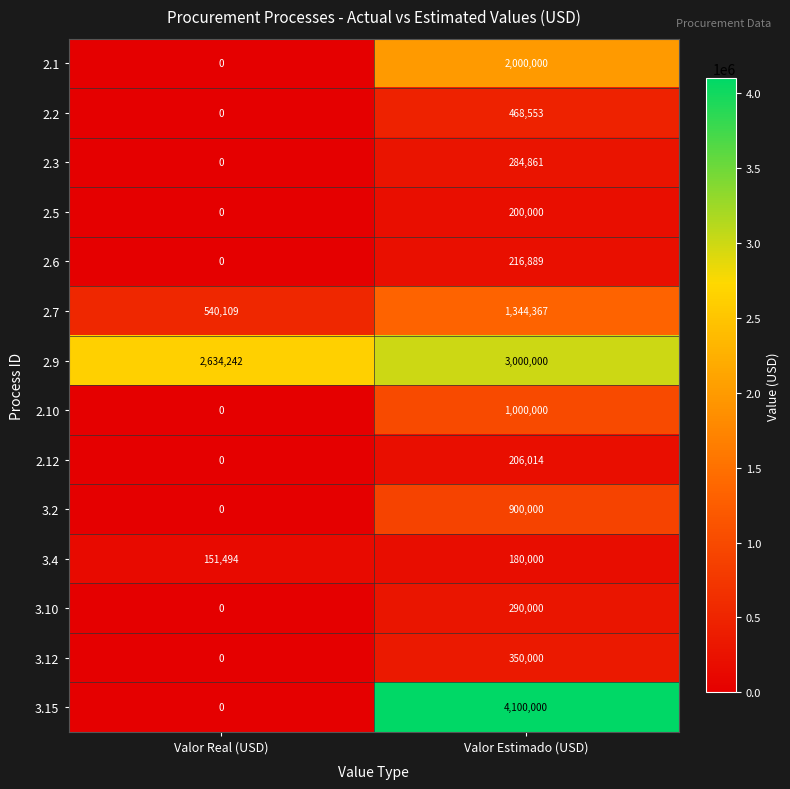

At which label is 2.10 closest to 500000?

Valor Real (USD)